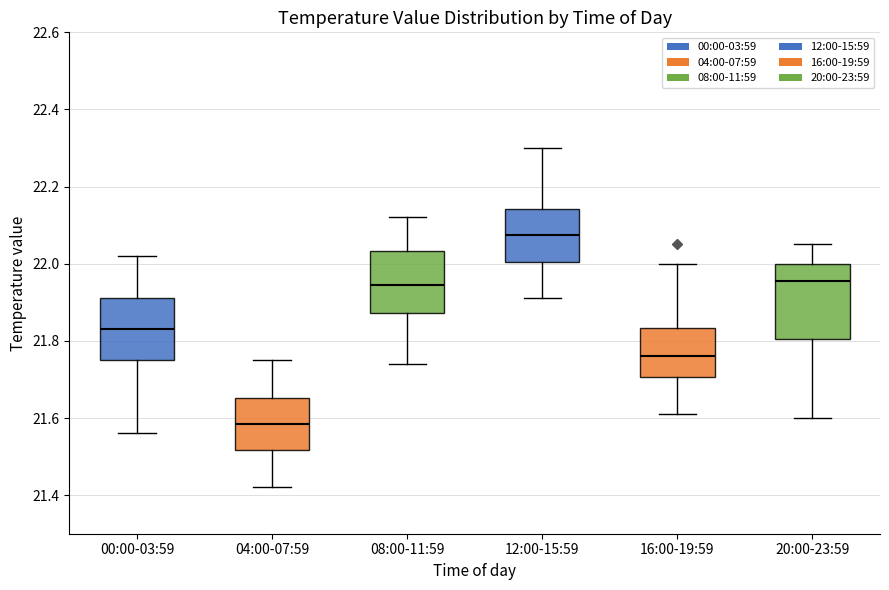

Which box has the lowest median line?

04:00-07:59